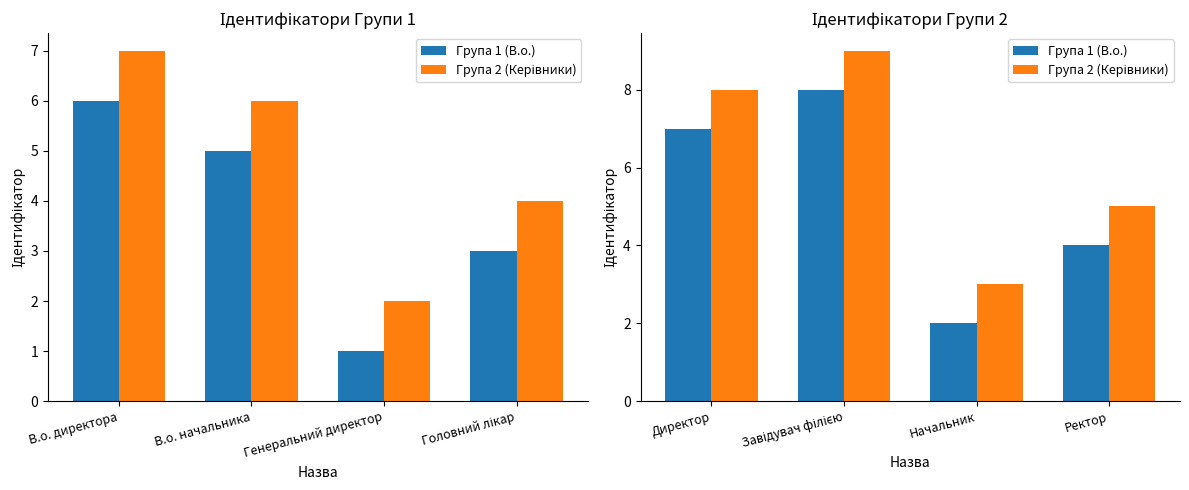

What is the difference between the Група 1 (В.о.) values at Директор and Завідувач філією?

1